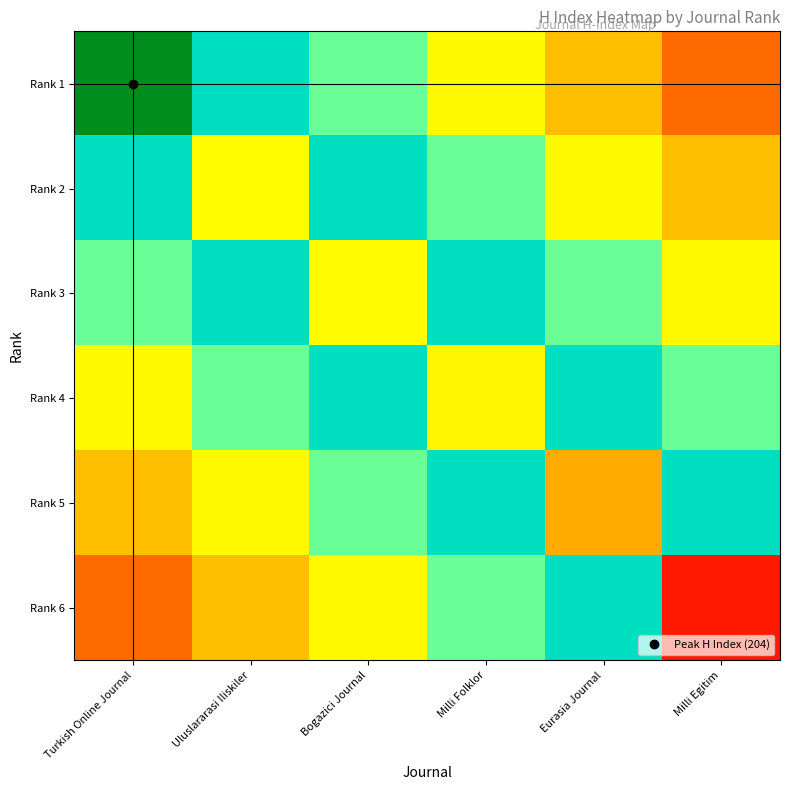

Count the number of categories in the chart.

6